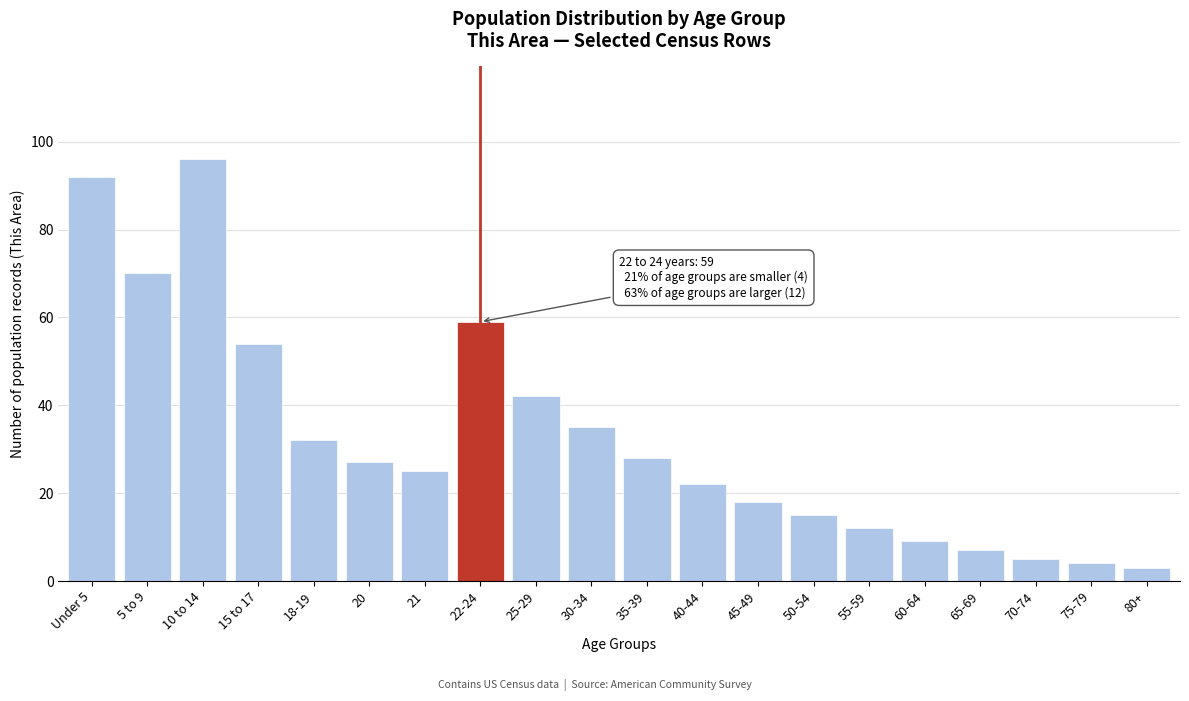

Reading left to right, extract all data points from this chart.

Under 5=92	5 to 9=70	10 to 14=96	15 to 17=54	18-19=32	20=27	21=25	22-24=59	25-29=42	30-34=35	35-39=28	40-44=22	45-49=18	50-54=15	55-59=12	60-64=9	65-69=7	70-74=5	75-79=4	80+=3